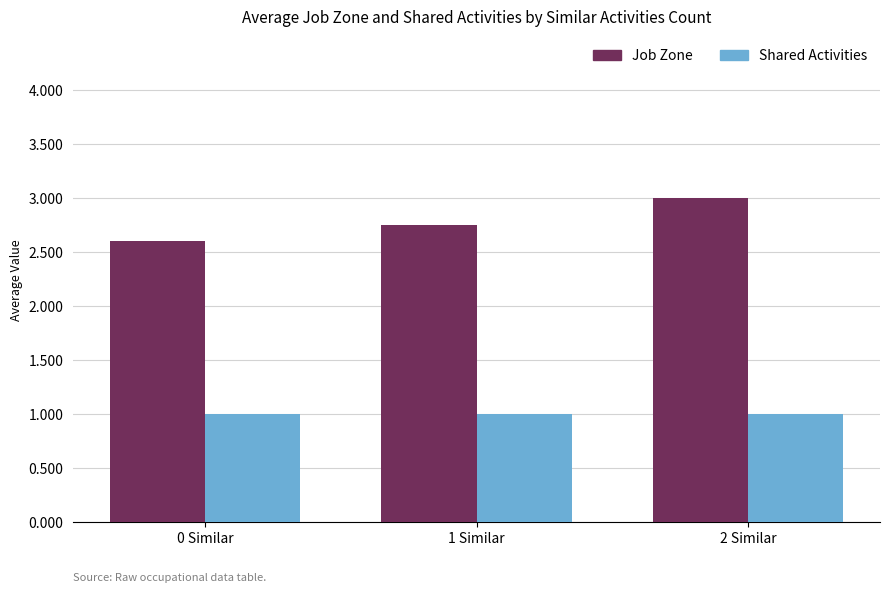

The Job Zone series shows 3.8 at 1 Similar. True or false?

False